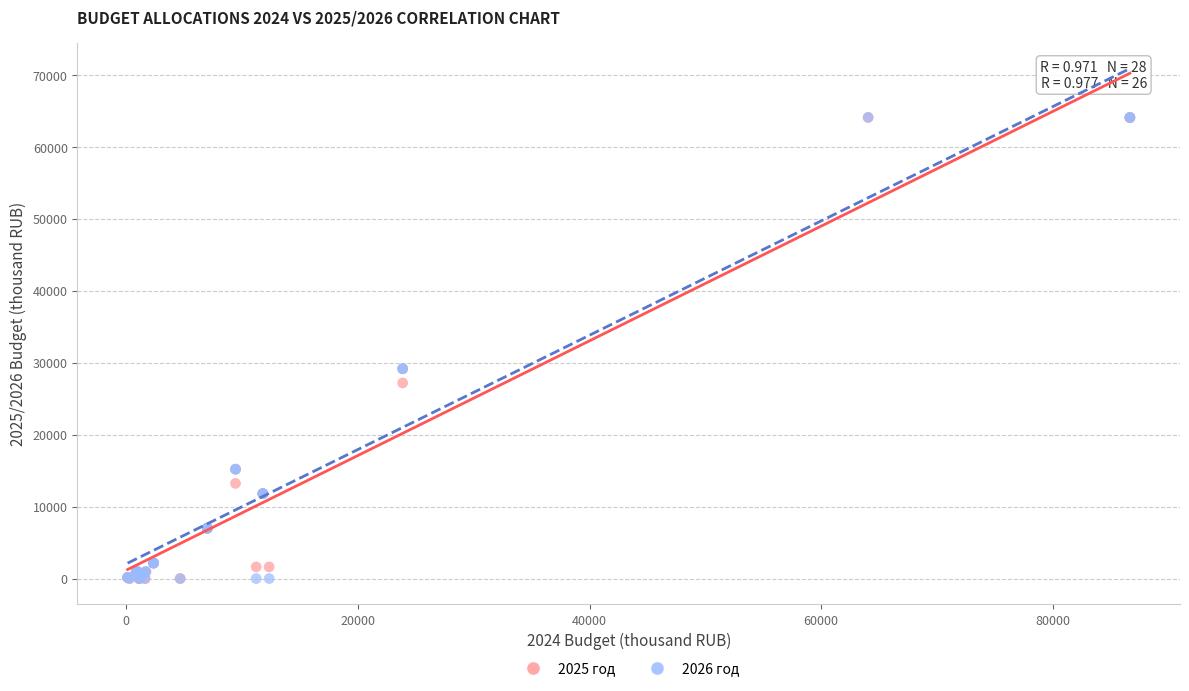

What are all the series names shown in the legend?

2025 год, 2026 год